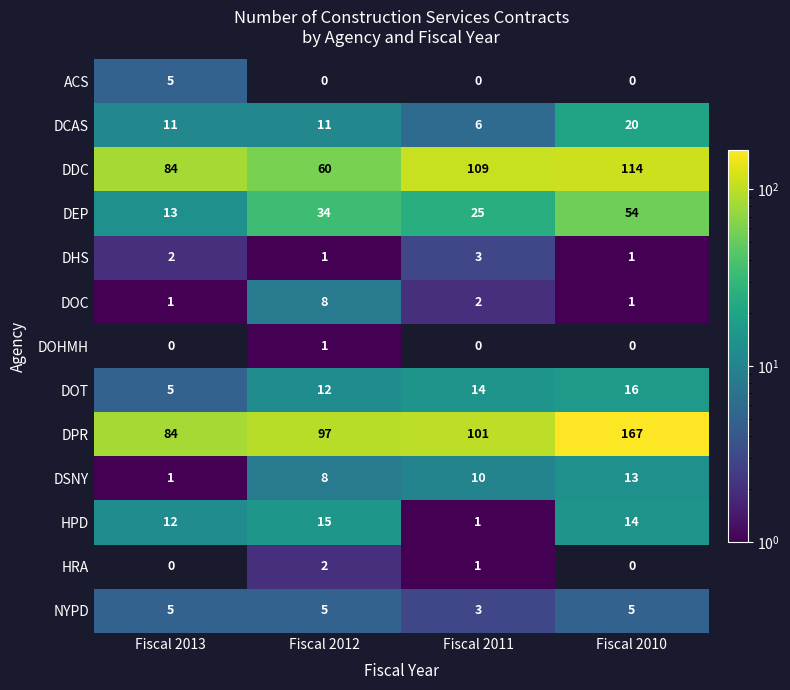

At how many categories does at least one series exceed 48?

4